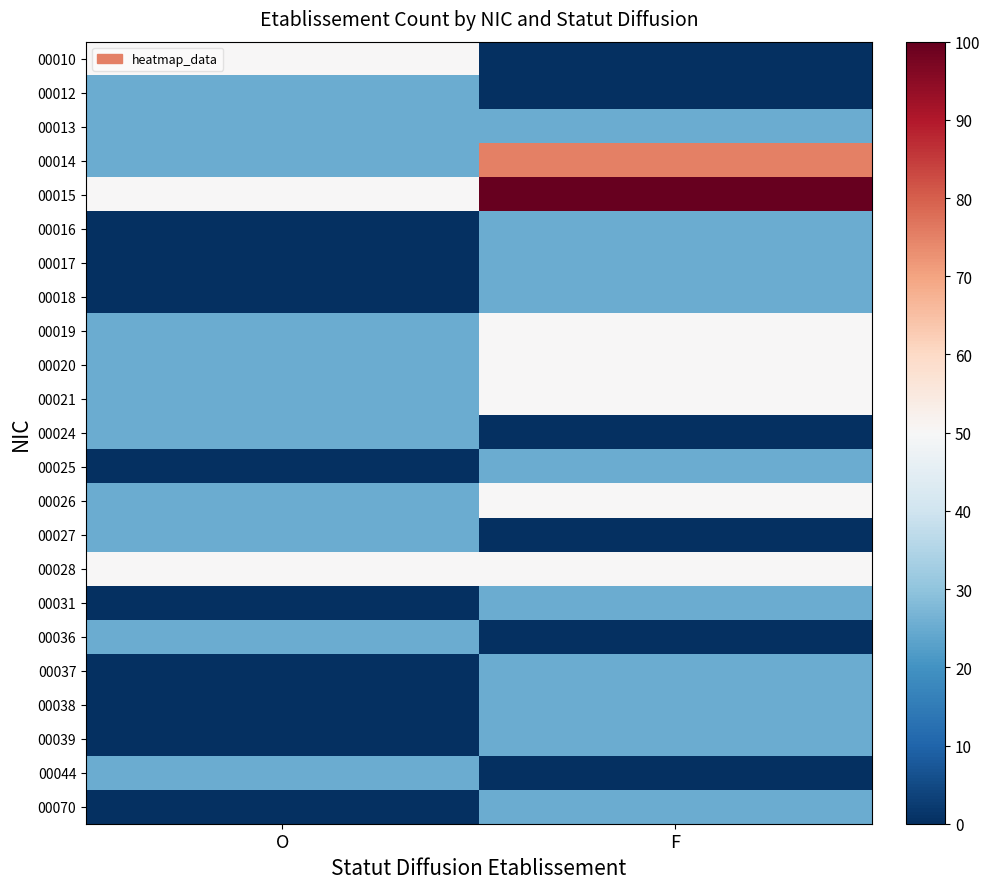

Which series has the largest range (max minus min)?

00010